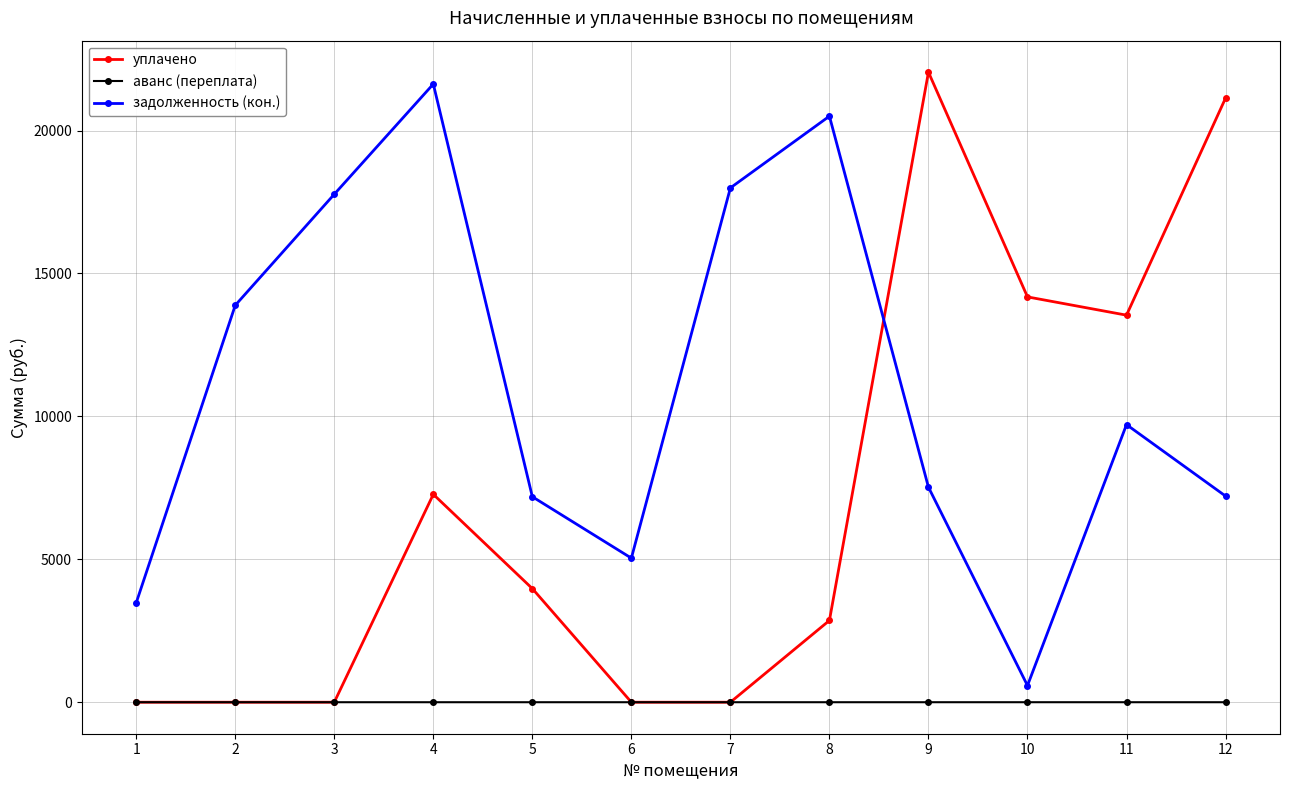

Count the number of data series in this chart.

3